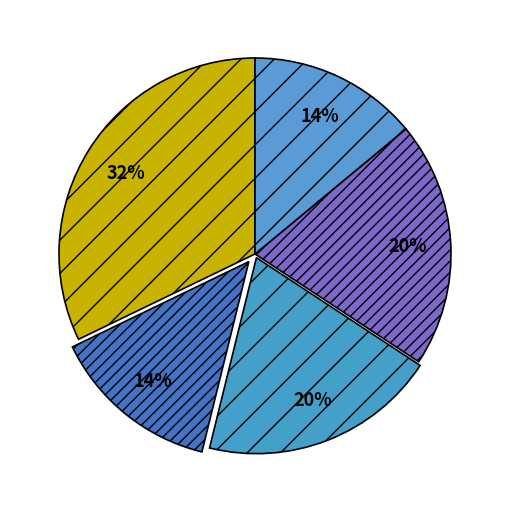

Count the number of slices in the pie.

5